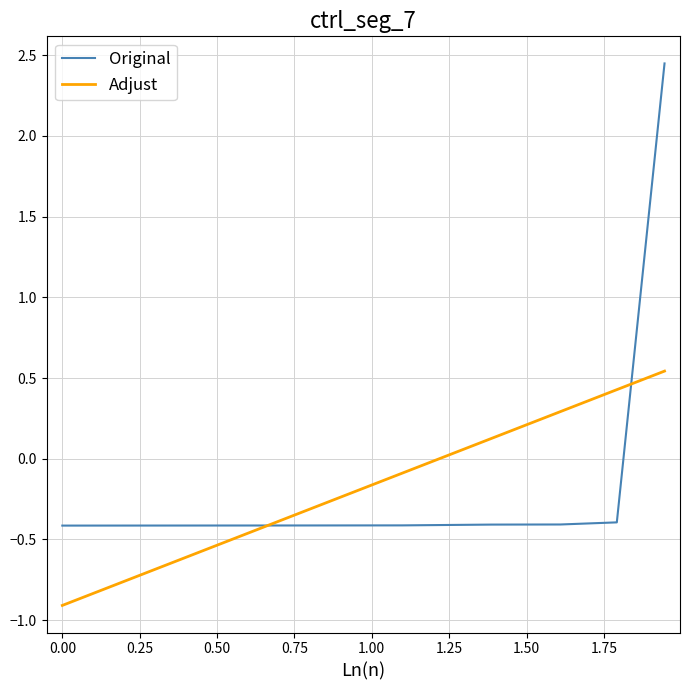

Reading left to right, what are all the values shown in this chart?

-0.4	-0.4	-0.4	-0.4	-0.4	-0.4	2.4